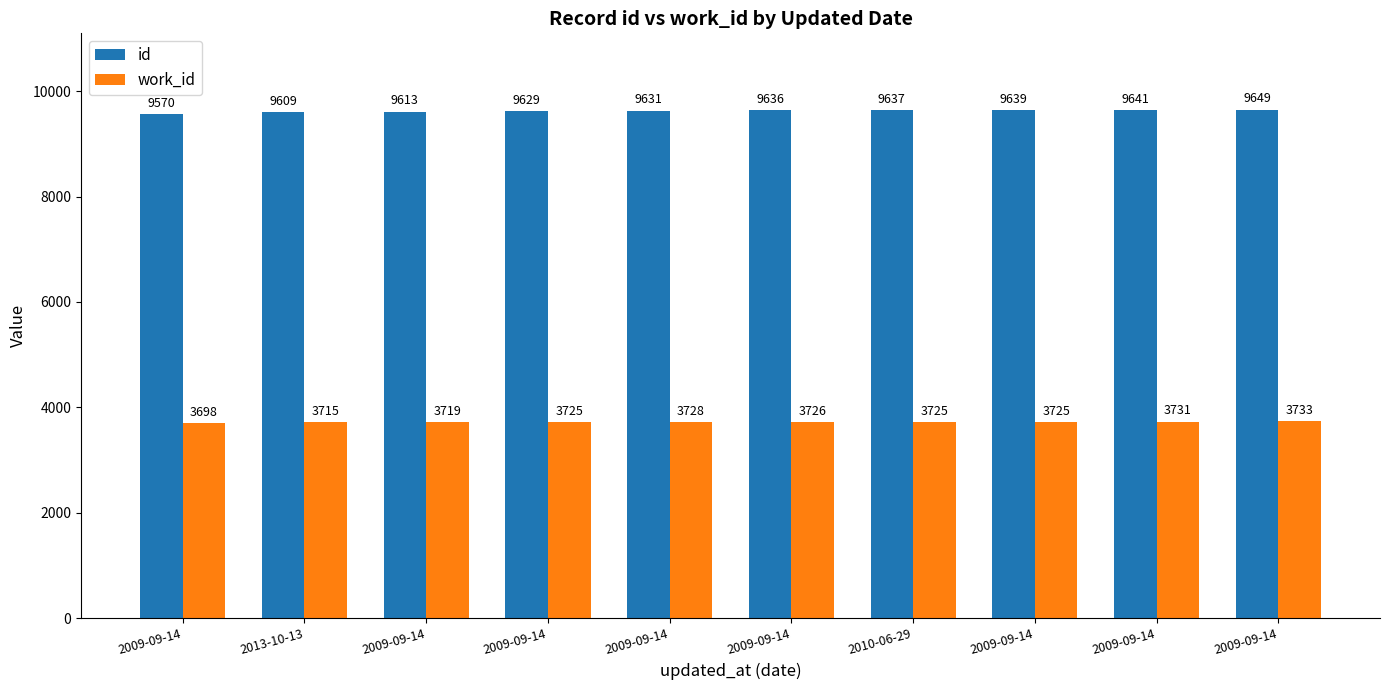

What are all the series names shown in the legend?

id, work_id